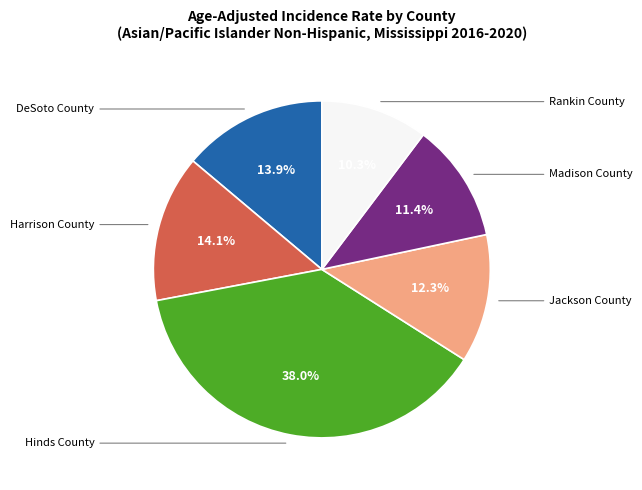

Is there any slice that represents more than half of the pie?

No